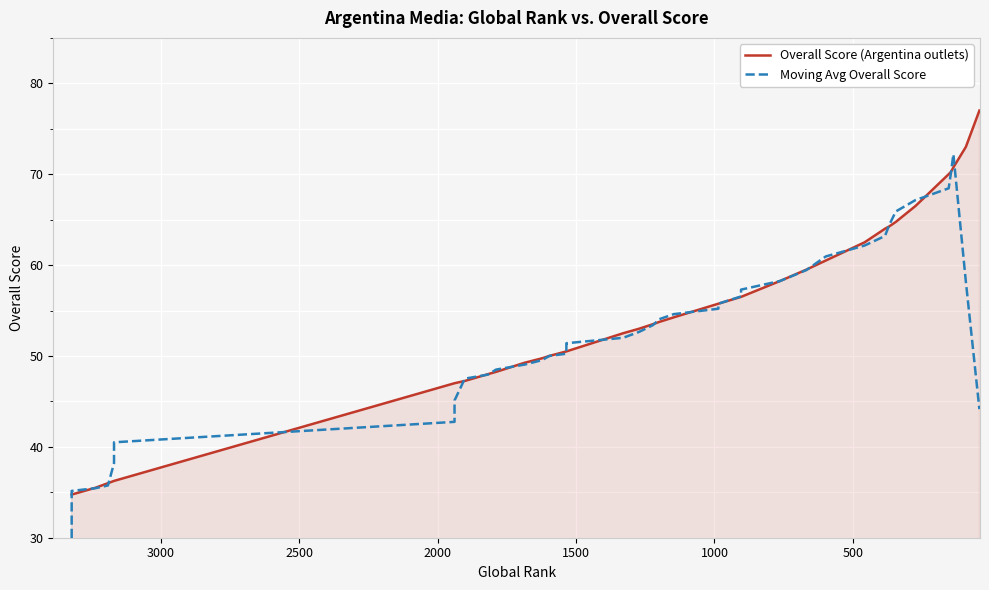

What is the smallest value displayed?

20.9